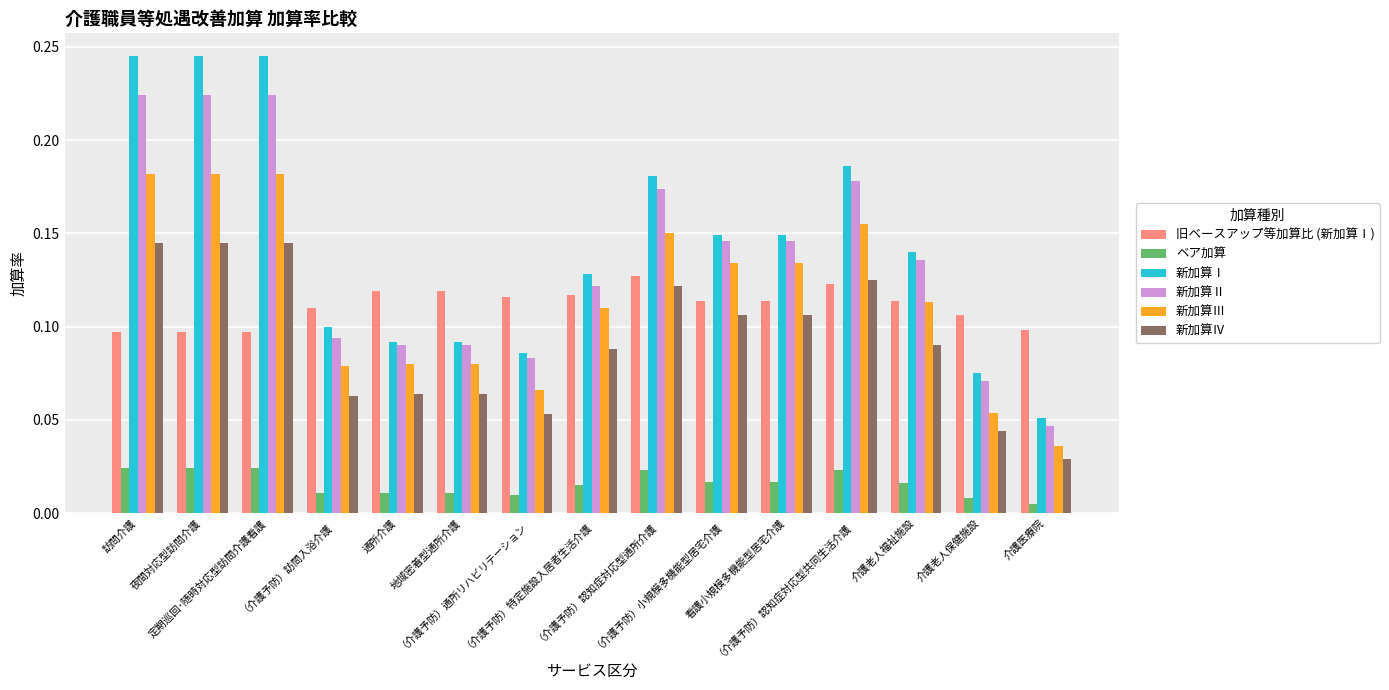

What is the label of the 2nd bar from the right?

介護老人保健施設